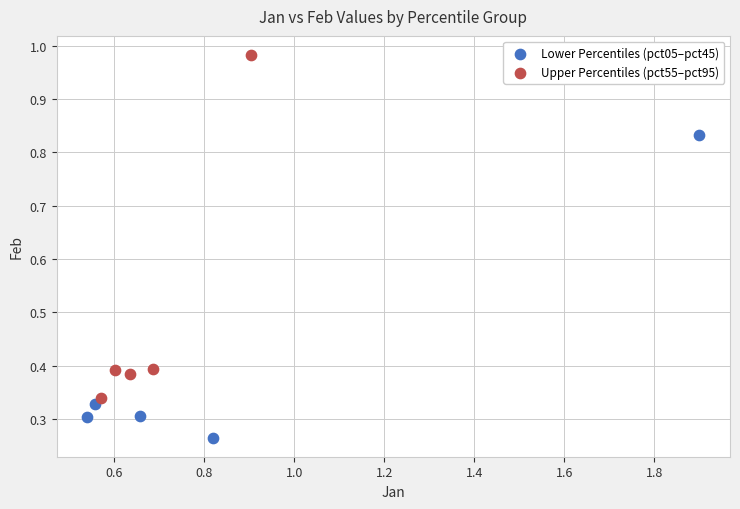

Which series reaches the minimum Y coordinate?

Lower Percentiles (pct05–pct45)